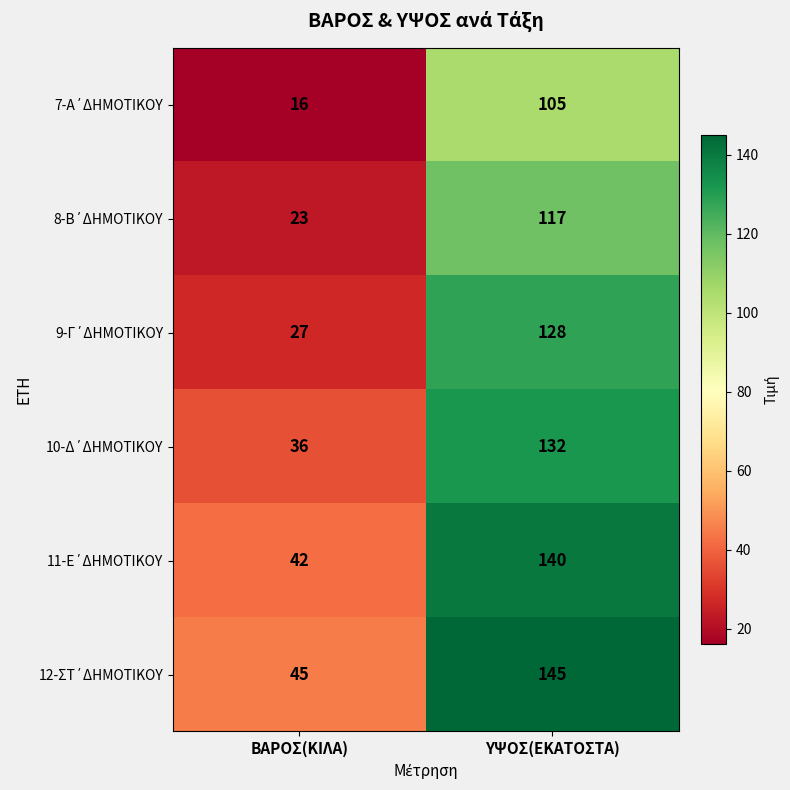

Which label corresponds to the largest value in the chart?

ΥΨΟΣ(ΕΚΑΤΟΣΤΑ)